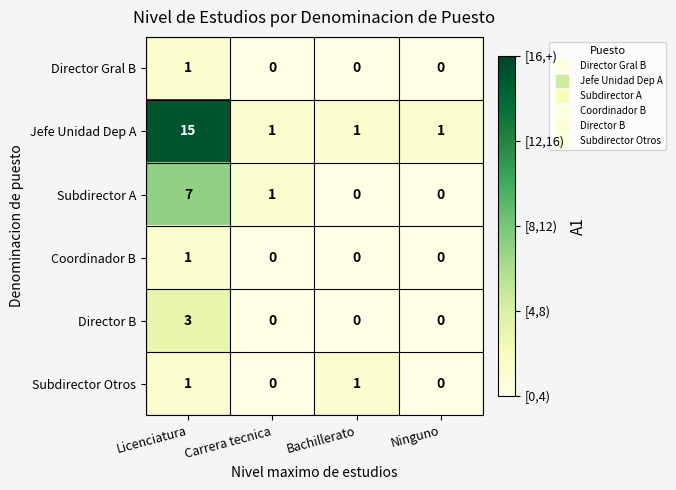

How many Director B values are between 0 and 3?

4